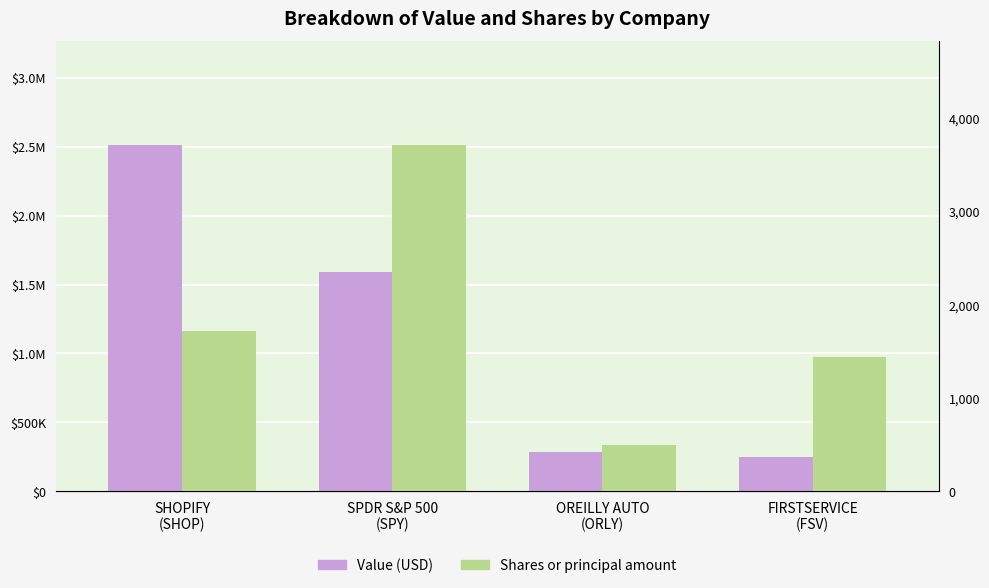

Which category has the lowest value across all series?

OREILLY AUTO
(ORLY)